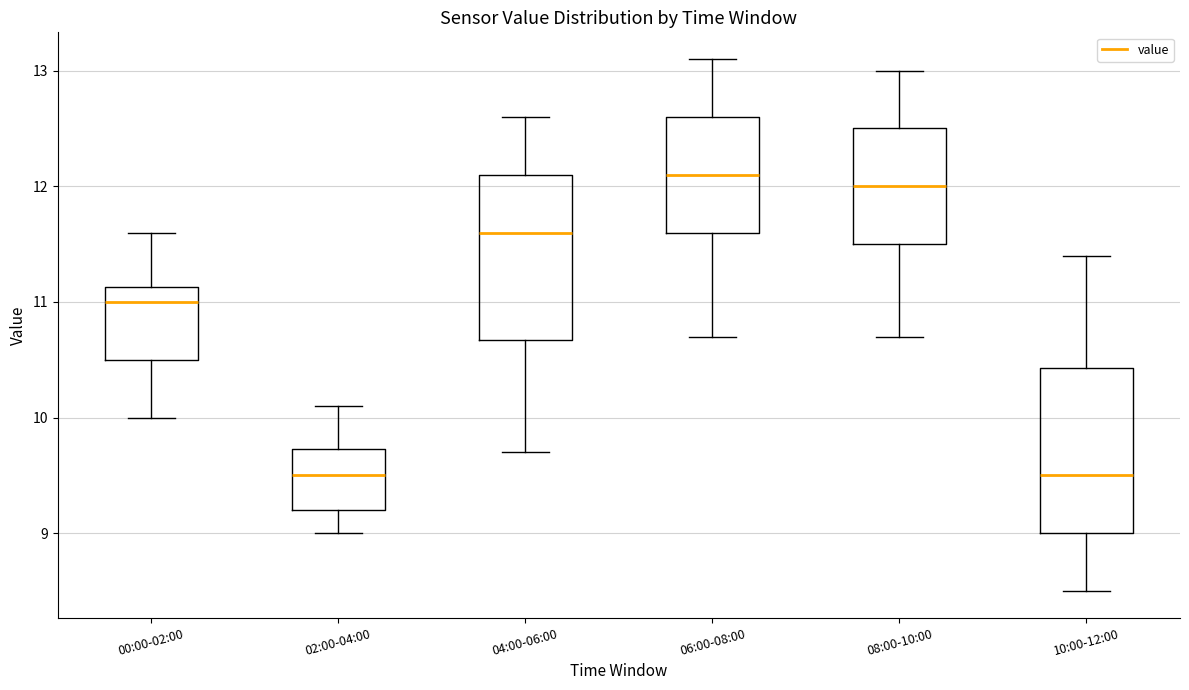

Reading left to right, transcribe this box plot: for each box, give where its median line is, the range the box spans, and where its two whiskers end, as read against the y-axis. The values are not printed on the chart, so give them approximately, as read against the axis.

00:00-02:00: median 11.0, box 10.5 to 11.1, whiskers 10.0 to 11.6
02:00-04:00: median 9.5, box 9.2 to 9.7, whiskers 9.0 to 10.1
04:00-06:00: median 11.6, box 10.7 to 12.1, whiskers 9.7 to 12.6
06:00-08:00: median 12.1, box 11.6 to 12.6, whiskers 10.7 to 13.1
08:00-10:00: median 12.0, box 11.5 to 12.5, whiskers 10.7 to 13.0
10:00-12:00: median 9.5, box 9.0 to 10.4, whiskers 8.5 to 11.4